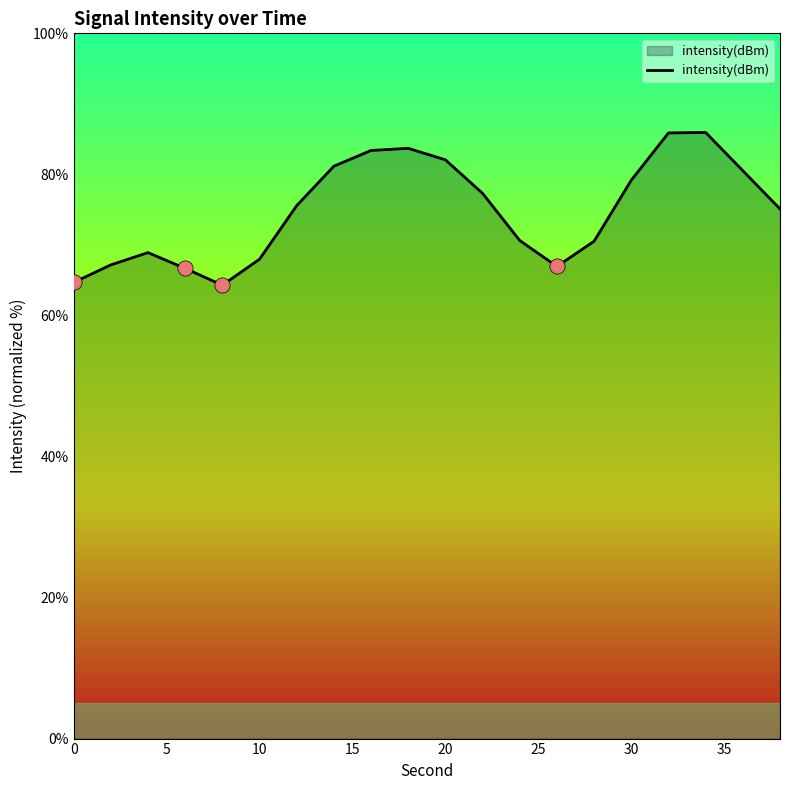

What is the minimum value shown in the chart?

64.3